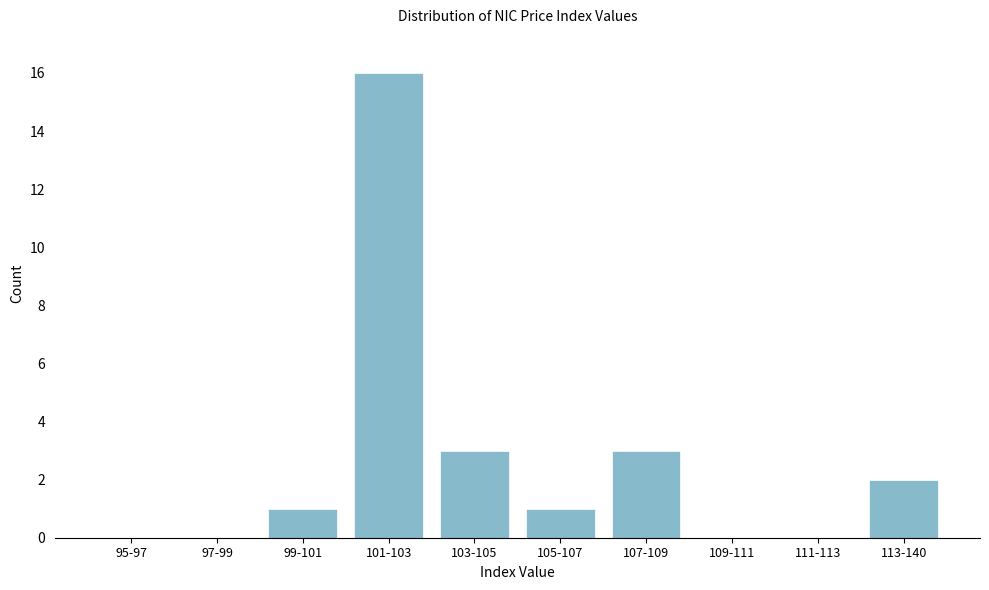

Reading left to right, extract all data points from this chart.

95-97=0	97-99=0	99-101=1	101-103=16	103-105=3	105-107=1	107-109=3	109-111=0	111-113=0	113-140=2